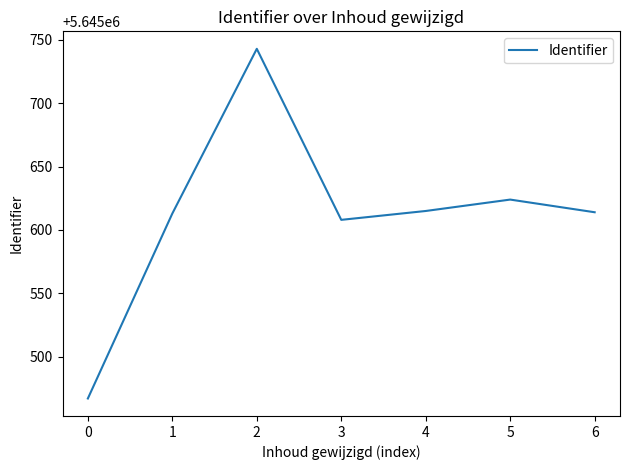

Where is the first local minimum?

3